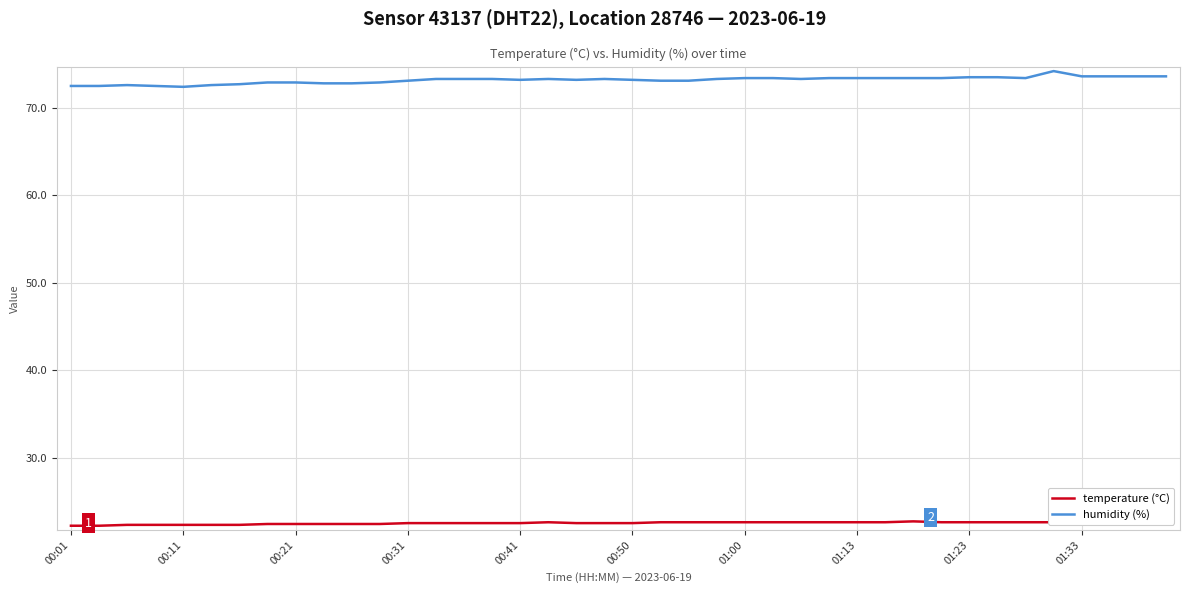

What is the difference between the maximum and minimum values in the humidity (%) series?

1.8